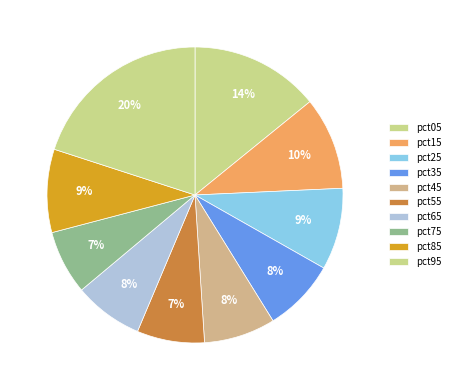

To the nearest percent, what portion does pct55 represent?

7%